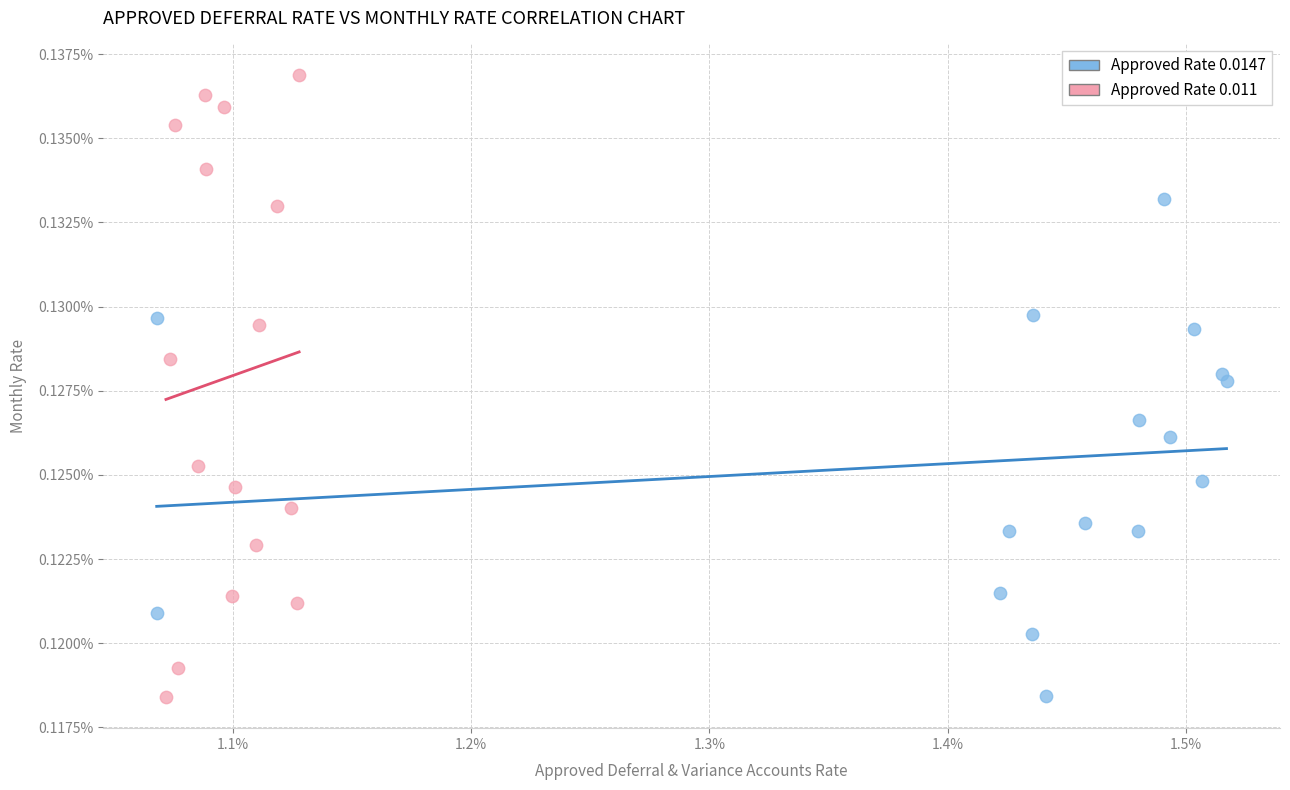

Which series contains the highest Y value?

Approved Rate 0.011